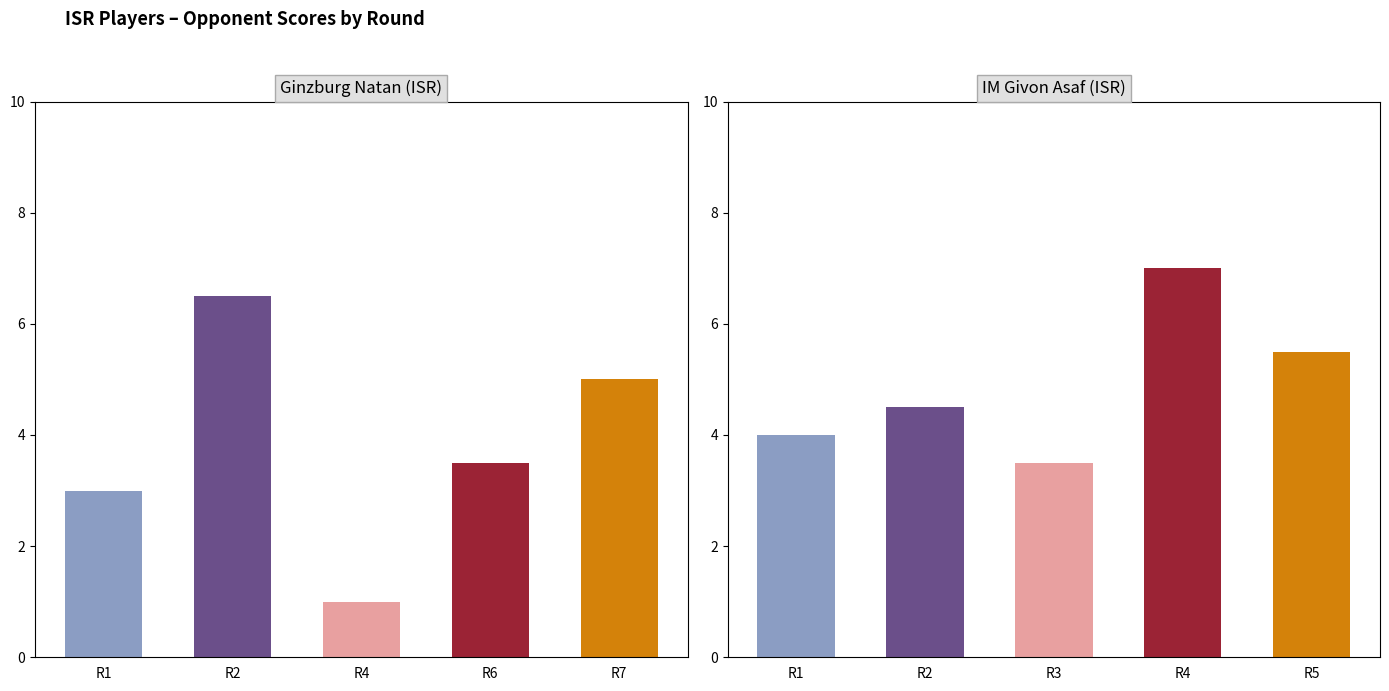

Between R4 and R7, which is larger?

R7